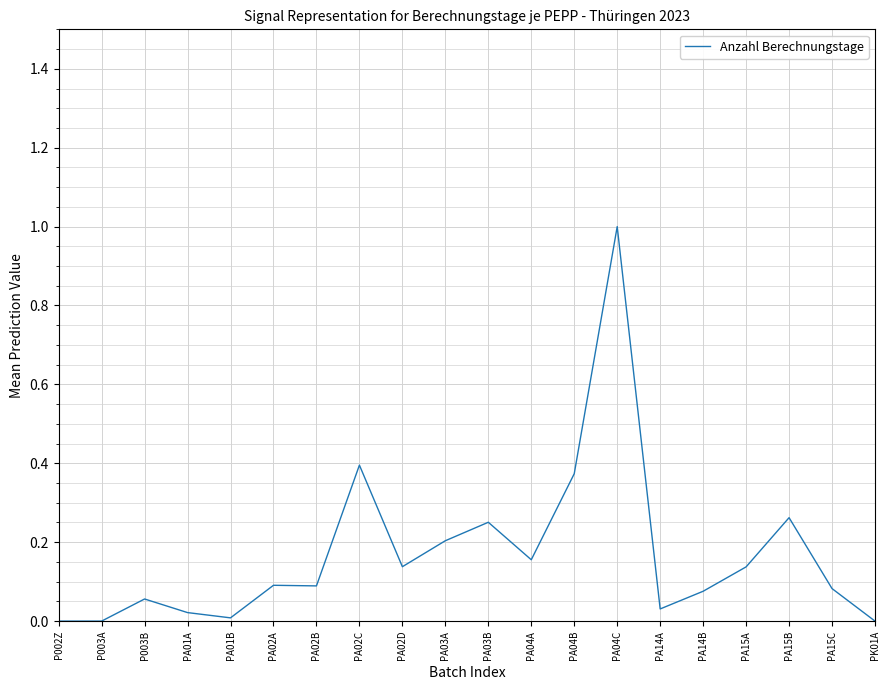

What position from the right is PA15B?

3